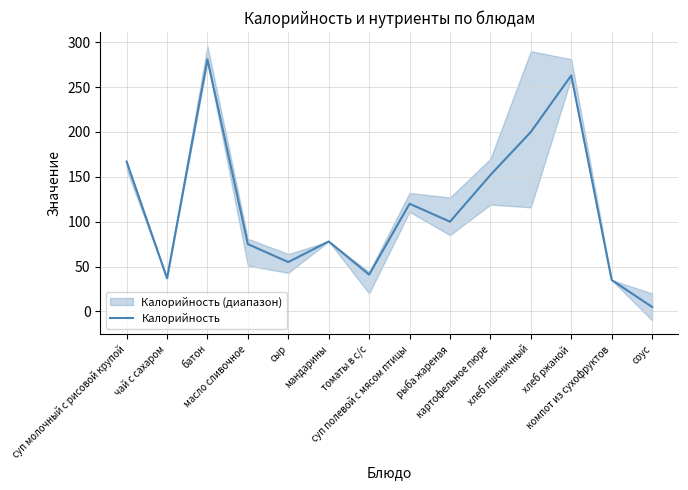

Reading left to right, extract all data points from this chart.

суп молочный с рисовой крупой=167	чай с сахаром=37	батон=281	масло сливочное=75	сыр=55	мандарины=78	томаты в с/с=41	суп полевой с мясом птицы=120	рыба жареная=100	картофельное пюре=152	хлеб пшеничный=200	хлеб ржаной=263	компот из сухофруктов=35	соус=5